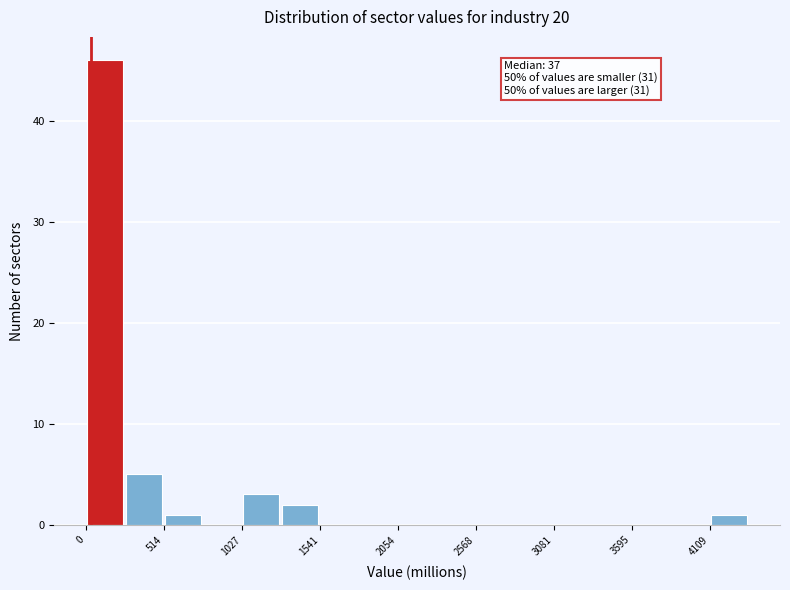

Read against the x-axis, roughly where is the centre of the tallest bar?

100